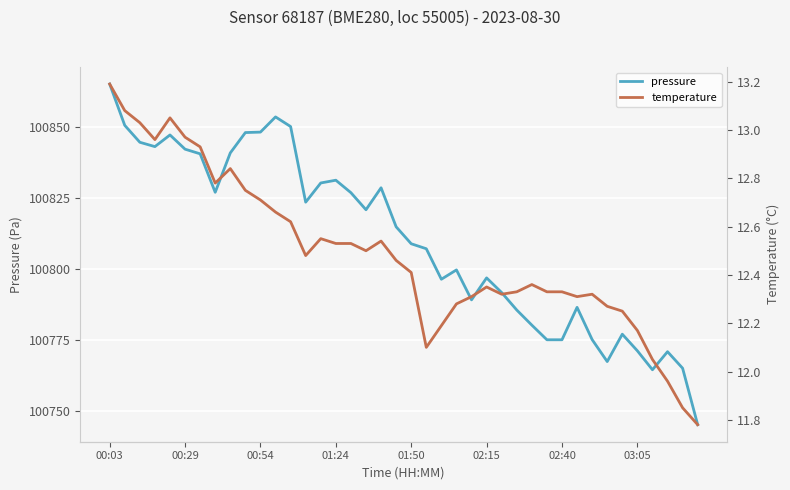

Rank the series by their maximum value, from highest to lowest.

pressure, temperature